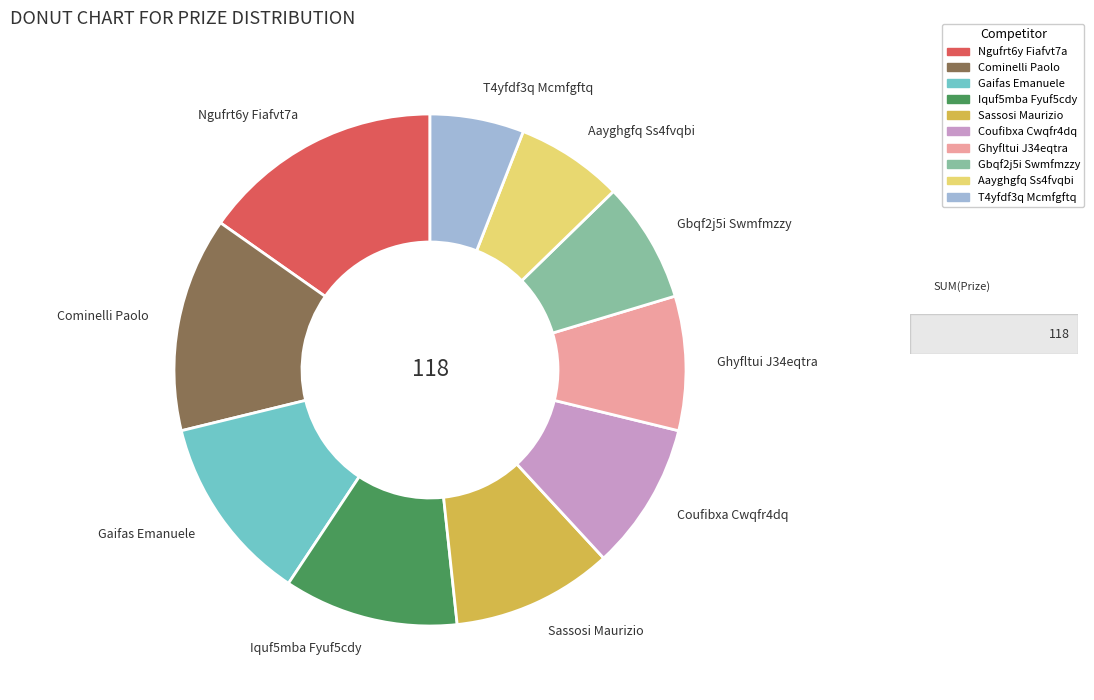

Combined, do Aayghgfq Ss4fvqbi and Ngufrt6y Fiafvt7a account for over 50%?

No